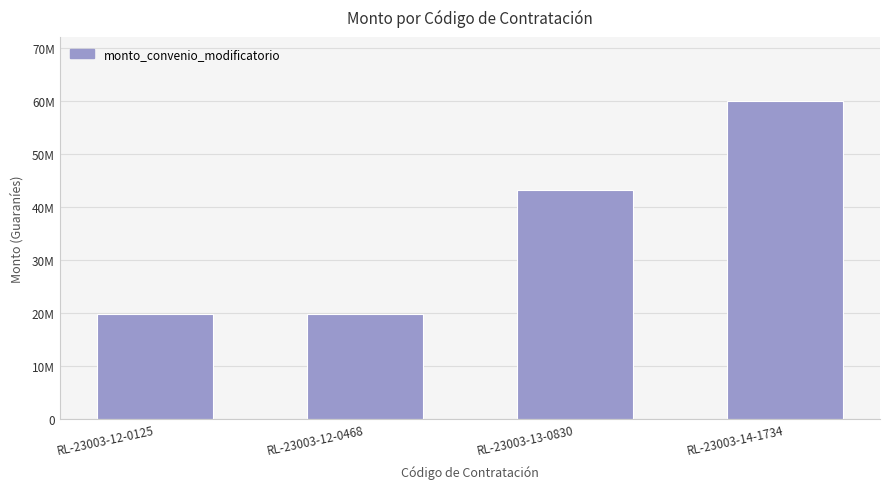

Does the chart contain stacked bars?

No